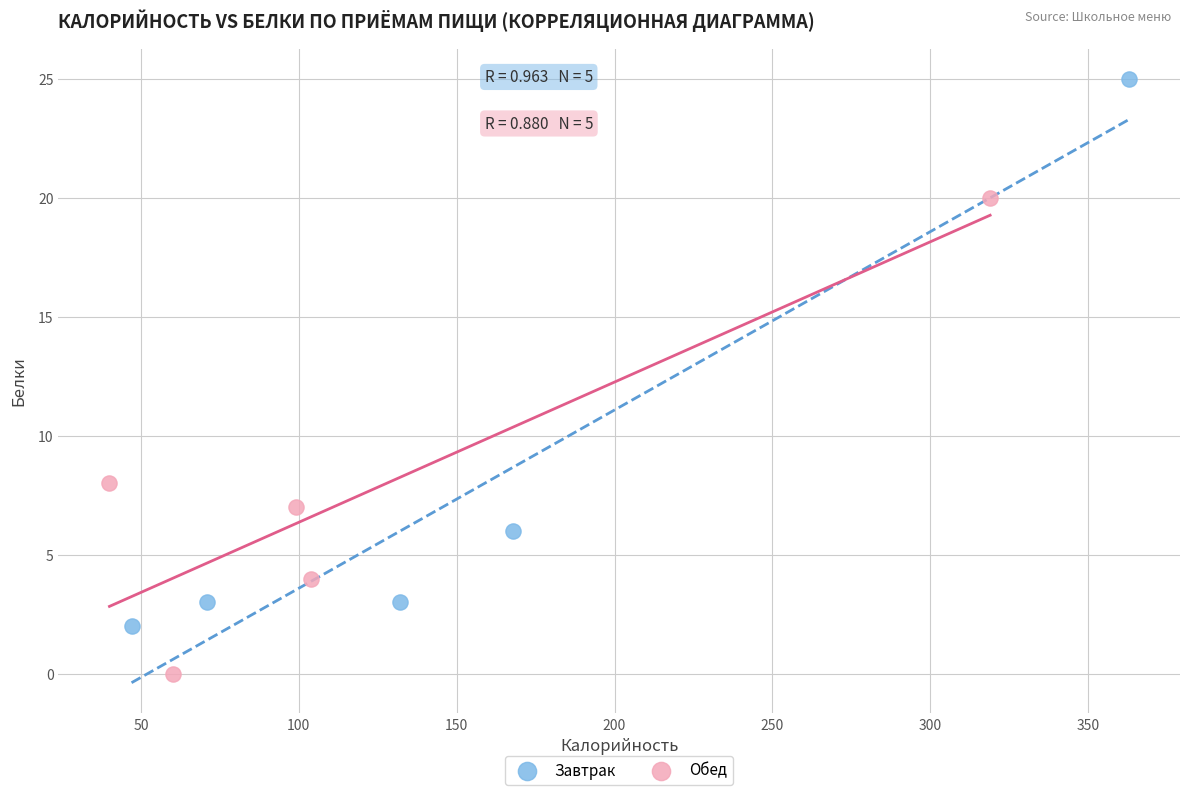

Which series contains the lowest Y value?

Обед